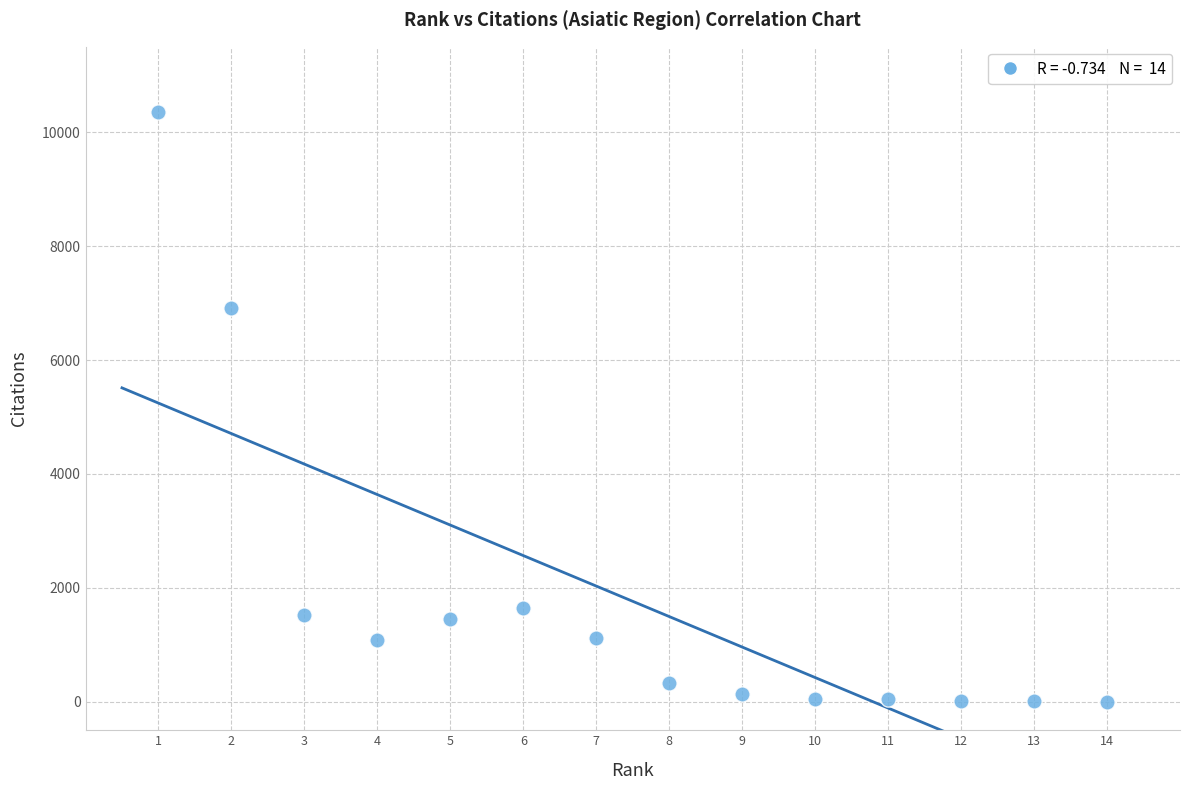

What is the range of Y values (max minus min)?

10360